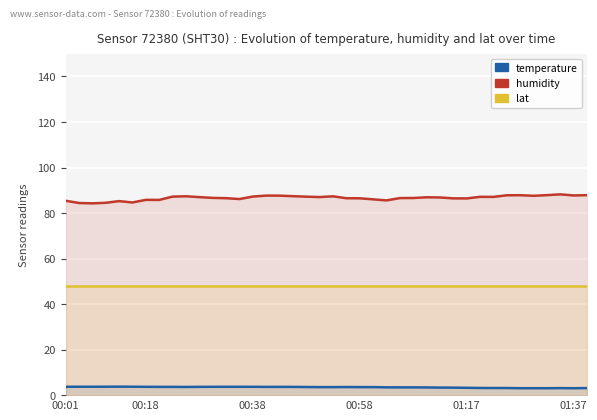

How many interior local peaks does the humidity series have?

9